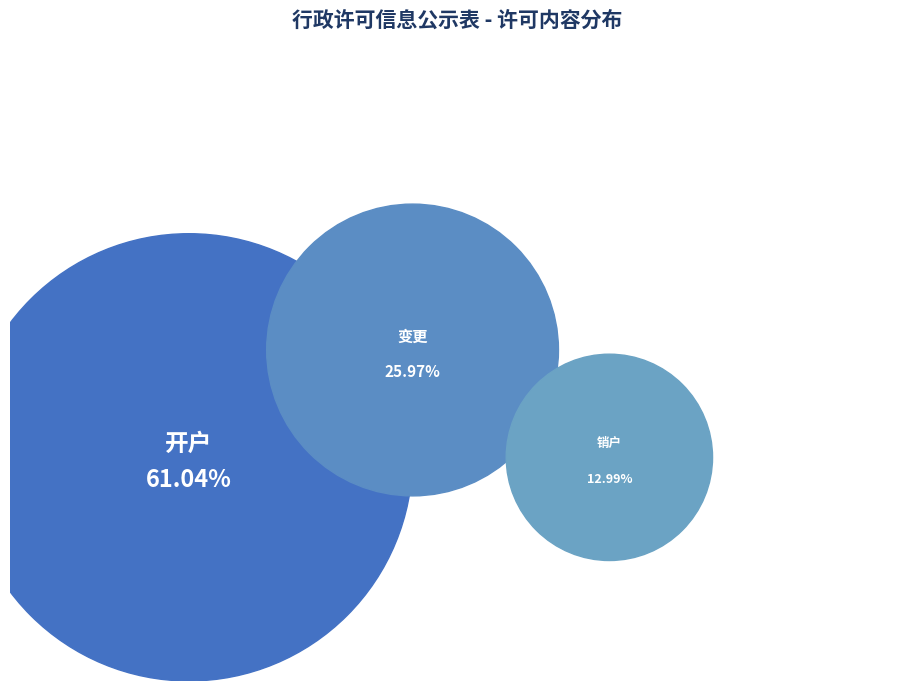

To the nearest percent, what portion does 变更 represent?

26%